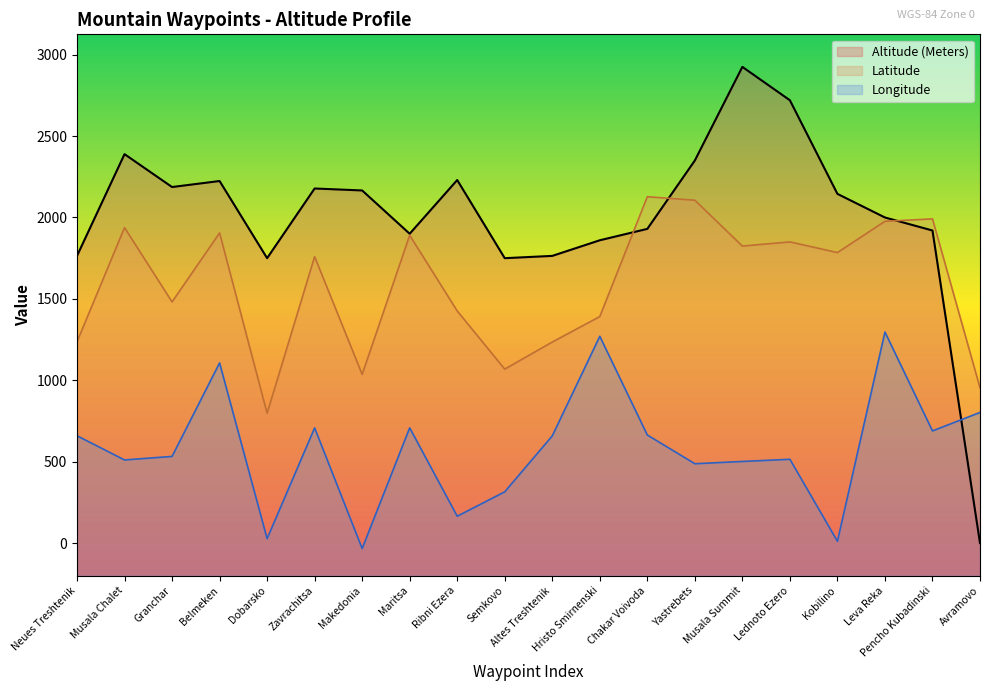

Reading left to right, transcribe all the data shown in this chart.

Latitude: Neues Treshtenik=1236.1	Musala Chalet=1937.8	Granchar=1481.3	Belmeken=1904.9	Dobarsko=797.5	Zavrachitsa=1759.3	Makedonia=1036.2	Maritsa=1890.6	Ribni Ezera=1425.8	Semkovo=1068.4	Altes Treshtenik=1234.9	Hristo Smirnenski=1391.2	Chakar Voivoda=2127.5	Yastrebets=2106.0	Musala Summit=1824.4	Lednoto Ezero=1850.0	Kobilino=1784.4	Leva Reka=1976.5	Pencho Kubadinski=1991.5	Avramovo=953.8
Longitude: Neues Treshtenik=659.1	Musala Chalet=510.6	Granchar=532.3	Belmeken=1106.5	Dobarsko=27.1	Zavrachitsa=707.4	Makedonia=-33.8	Maritsa=707.7	Ribni Ezera=164.9	Semkovo=314.9	Altes Treshtenik=658.3	Hristo Smirnenski=1270.1	Chakar Voivoda=663.9	Yastrebets=487.3	Musala Summit=501.3	Lednoto Ezero=514.6	Kobilino=10.8	Leva Reka=1296.2	Pencho Kubadinski=688.9	Avramovo=802.4
Altitude: Neues Treshtenik=1764.0	Musala Chalet=2389.0	Granchar=2187.0	Belmeken=2224.0	Dobarsko=1750.0	Zavrachitsa=2178.0	Makedonia=2166.0	Maritsa=1900.0	Ribni Ezera=2230.0	Semkovo=1750.0	Altes Treshtenik=1764.0	Hristo Smirnenski=1860.0	Chakar Voivoda=1930.0	Yastrebets=2350.0	Musala Summit=2925.0	Lednoto Ezero=2720.0	Kobilino=2145.0	Leva Reka=2000.0	Pencho Kubadinski=1920.0	Avramovo=0.0